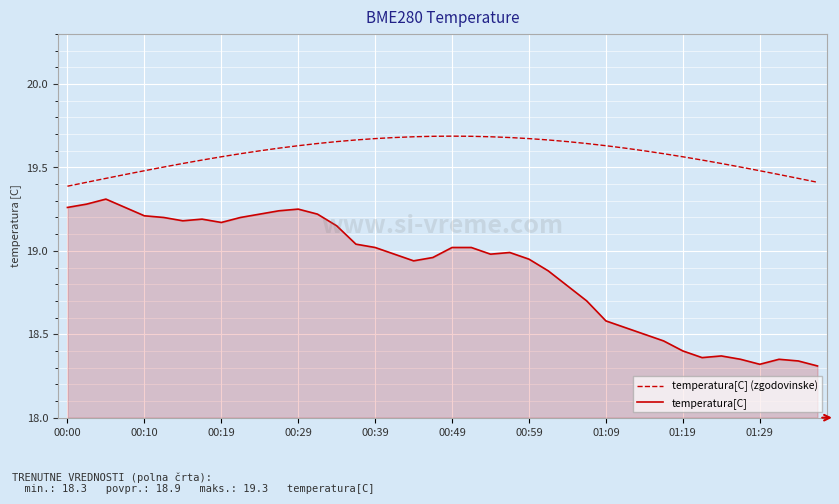

What is the difference between the maximum and minimum values in the temperatura[C] (zgodovinske) series?

0.3